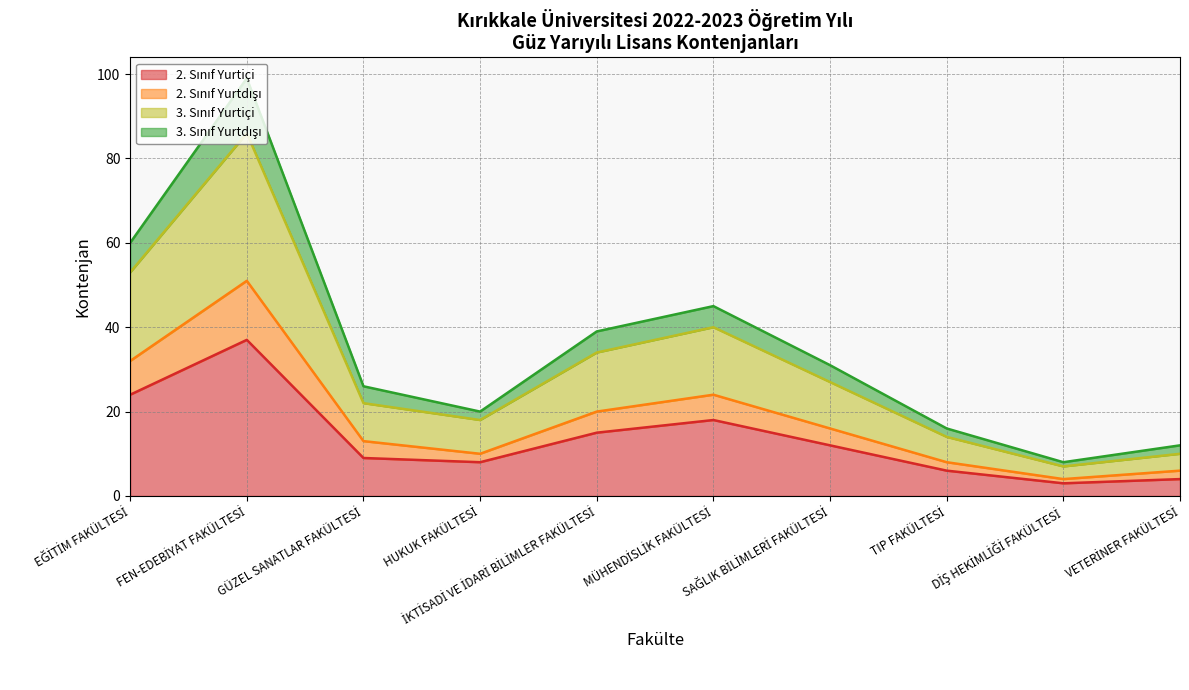

At which label does 2. Sınıf Yurtiçi first exceed 12?

EĞİTİM FAKÜLTESİ